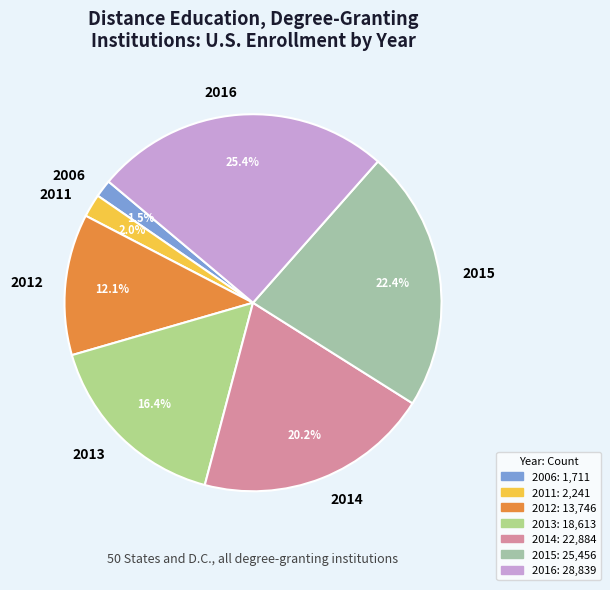

Is there any slice that represents more than half of the pie?

No